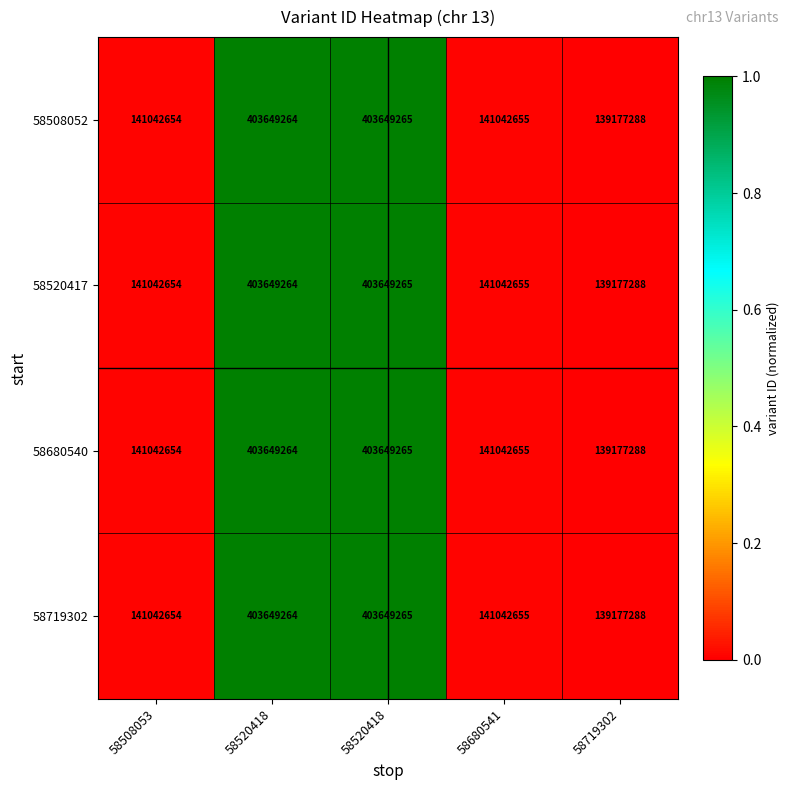

Between 58680541 and 58719302, which is larger?

58680541